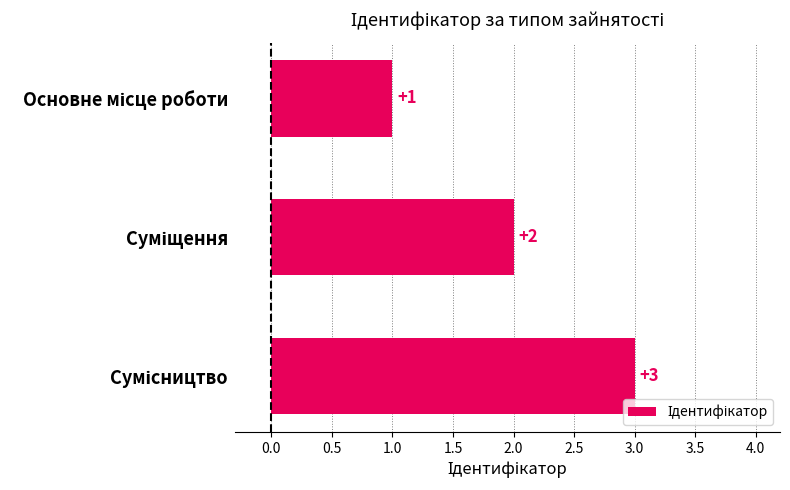

Count the values in the range 1 to 3.

3